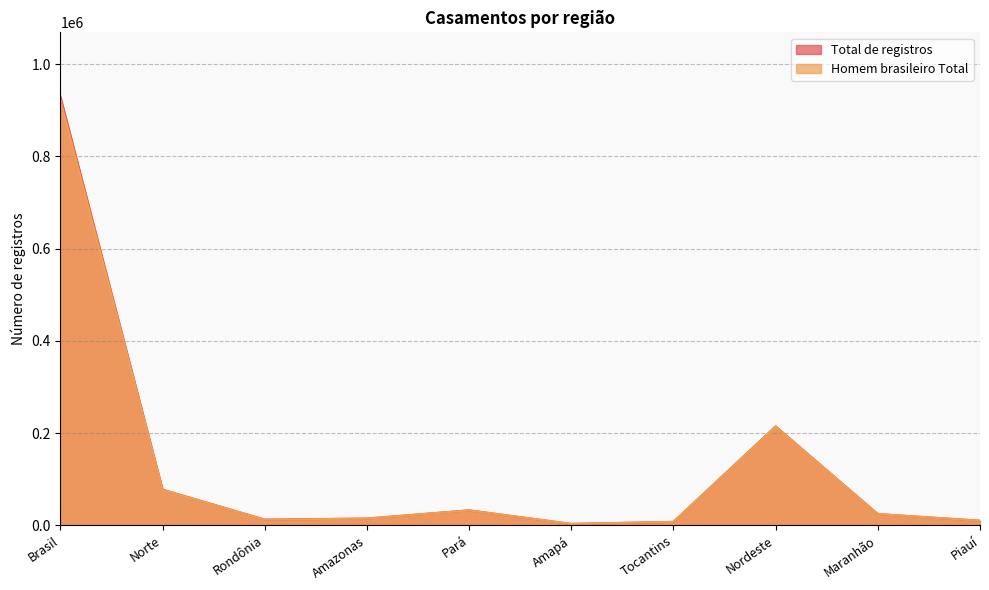

How many lines are shown in the chart?

2